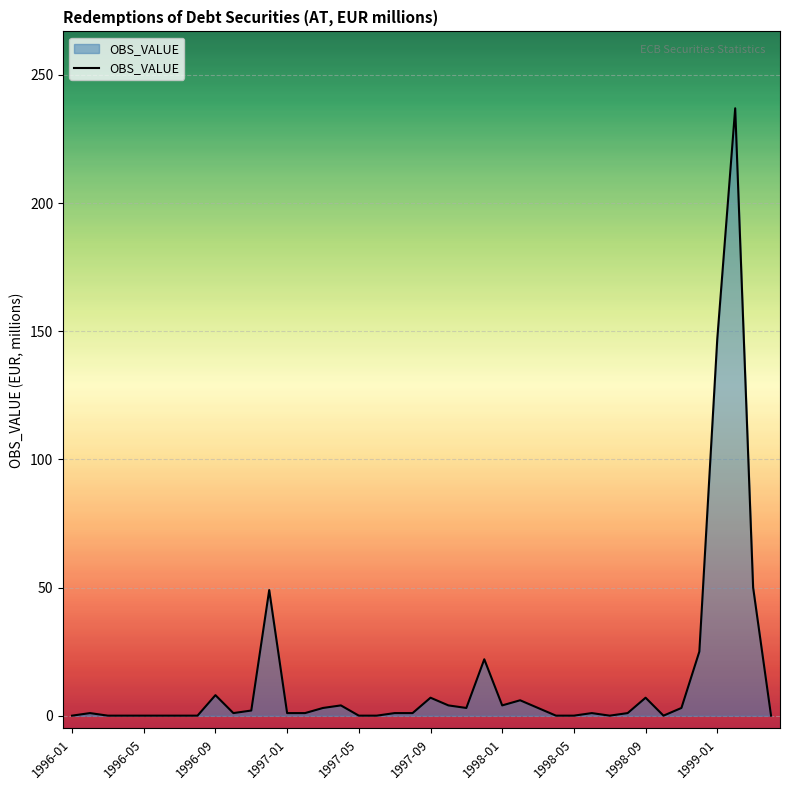

What is the maximum value shown in the chart?

237